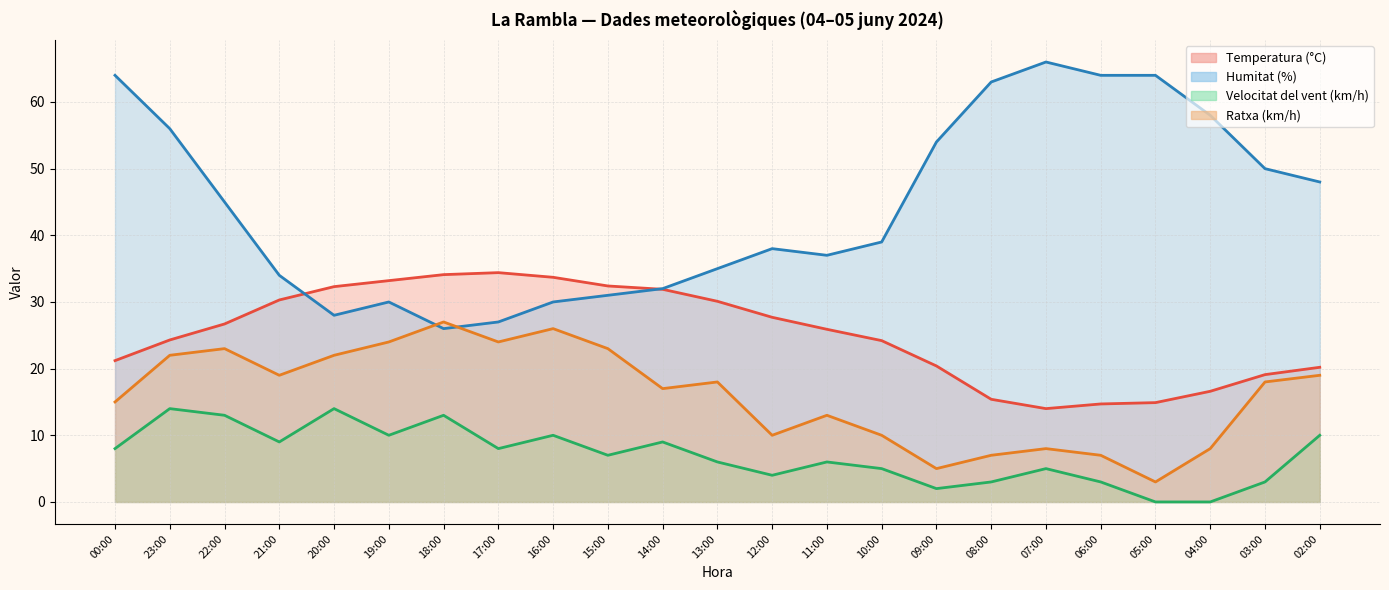

Which category has the highest value across all series?

07:00